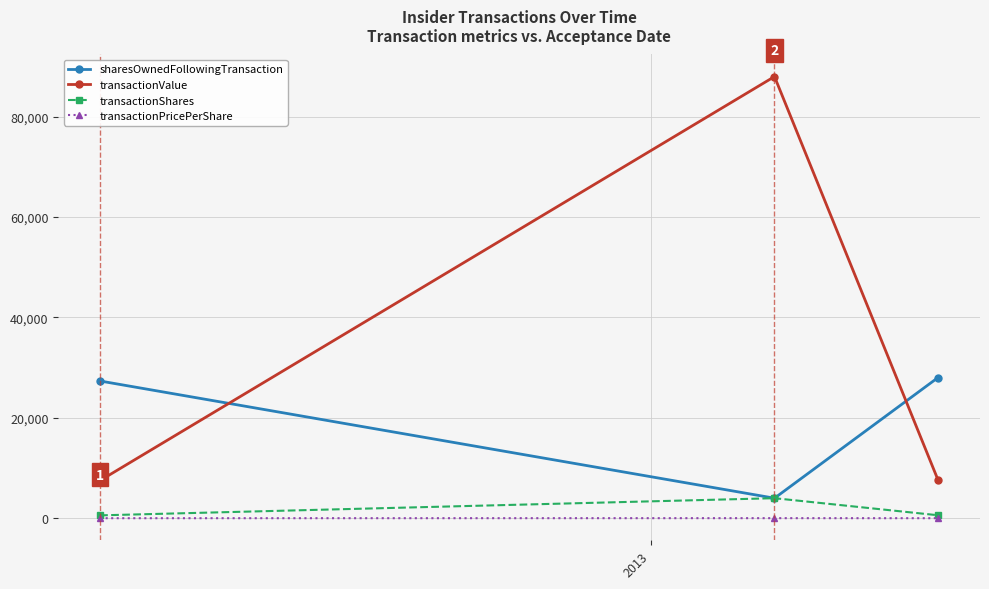

Which series has the largest total across all categories?

transactionValue